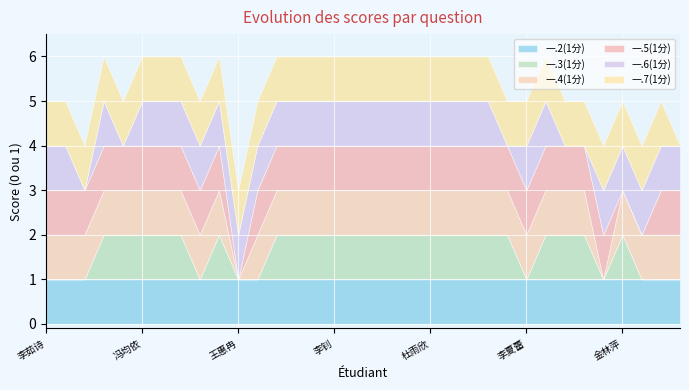

What is the label of the 7th point from the right?

牟德宇